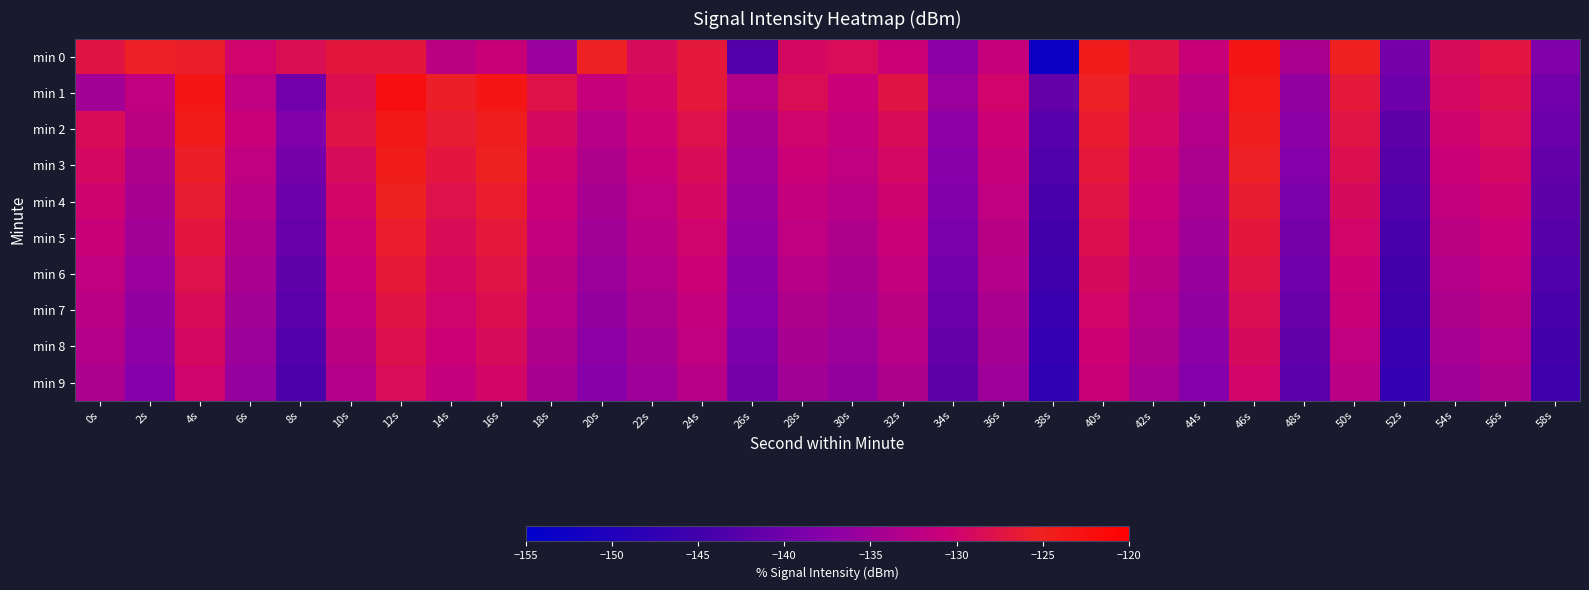

Reading left to right, extract all data points from this chart.

min 0: 0s=-127.4	2s=-125.5	4s=-125.9	6s=-129.7	8s=-128.2	10s=-126.9	12s=-126.9	14s=-132.3	16s=-131.0	18s=-135.6	20s=-125.4	22s=-128.8	24s=-126.8	26s=-142.8	28s=-129.3	30s=-128.7	32s=-130.6	34s=-137.2	36s=-131.2	38s=-152.8	40s=-124.5	42s=-127.3	44s=-131.0	46s=-123.3	48s=-133.8	50s=-125.1	52s=-139.3	54s=-128.8	56s=-127.2	58s=-138.3
min 1: 0s=-134.7	2s=-131.7	4s=-123.3	6s=-132.0	8s=-139.8	10s=-128.2	12s=-122.2	14s=-125.7	16s=-123.3	18s=-127.8	20s=-131.2	22s=-129.5	24s=-126.8	26s=-133.1	28s=-128.4	30s=-130.7	32s=-127.3	34s=-135.6	36s=-129.8	38s=-141.2	40s=-125.6	42s=-128.9	44s=-132.4	46s=-124.1	48s=-136.5	50s=-126.7	52s=-140.1	54s=-129.3	56s=-128.0	58s=-139.7
min 2: 0s=-128.5	2s=-132.1	4s=-124.3	6s=-130.8	8s=-138.2	10s=-127.6	12s=-123.9	14s=-126.4	16s=-124.7	18s=-129.1	20s=-132.7	22s=-130.2	24s=-127.8	26s=-134.5	28s=-129.9	30s=-131.3	32s=-128.6	34s=-136.9	36s=-130.4	38s=-142.6	40s=-126.1	42s=-129.4	44s=-133.0	46s=-124.8	48s=-137.2	50s=-127.5	52s=-141.8	54s=-130.1	56s=-128.7	58s=-140.4
min 3: 0s=-129.2	2s=-133.5	4s=-125.7	6s=-131.9	8s=-139.4	10s=-128.8	12s=-124.5	14s=-127.1	16s=-125.3	18s=-130.0	20s=-133.4	22s=-131.0	24s=-128.5	26s=-135.2	28s=-130.6	30s=-132.0	32s=-129.3	34s=-137.6	36s=-131.1	38s=-143.3	40s=-126.8	42s=-130.1	44s=-133.7	46s=-125.5	48s=-137.9	50s=-128.2	52s=-142.5	54s=-130.8	56s=-129.4	58s=-141.1
min 4: 0s=-130.1	2s=-134.2	4s=-126.4	6s=-132.6	8s=-140.1	10s=-129.5	12s=-125.2	14s=-127.8	16s=-126.0	18s=-130.7	20s=-134.1	22s=-131.7	24s=-129.2	26s=-135.9	28s=-131.3	30s=-132.7	32s=-130.0	34s=-138.3	36s=-131.8	38s=-144.0	40s=-127.5	42s=-130.8	44s=-134.4	46s=-126.2	48s=-138.6	50s=-128.9	52s=-143.2	54s=-131.5	56s=-130.1	58s=-141.8
min 5: 0s=-131.0	2s=-134.9	4s=-127.1	6s=-133.3	8s=-140.8	10s=-130.2	12s=-125.9	14s=-128.5	16s=-126.7	18s=-131.4	20s=-134.8	22s=-132.4	24s=-129.9	26s=-136.6	28s=-132.0	30s=-133.4	32s=-130.7	34s=-139.0	36s=-132.5	38s=-144.7	40s=-128.2	42s=-131.5	44s=-135.1	46s=-126.9	48s=-139.3	50s=-129.6	52s=-143.9	54s=-132.2	56s=-130.8	58s=-142.5
min 6: 0s=-131.7	2s=-135.6	4s=-127.8	6s=-134.0	8s=-141.5	10s=-130.9	12s=-126.6	14s=-129.2	16s=-127.4	18s=-132.1	20s=-135.5	22s=-133.1	24s=-130.6	26s=-137.3	28s=-132.7	30s=-134.1	32s=-131.4	34s=-139.7	36s=-133.2	38s=-145.4	40s=-128.9	42s=-132.2	44s=-135.8	46s=-127.6	48s=-140.0	50s=-130.3	52s=-144.6	54s=-132.9	56s=-131.5	58s=-143.2
min 7: 0s=-132.4	2s=-136.3	4s=-128.5	6s=-134.7	8s=-142.2	10s=-131.6	12s=-127.3	14s=-129.9	16s=-128.1	18s=-132.8	20s=-136.2	22s=-133.8	24s=-131.3	26s=-138.0	28s=-133.4	30s=-134.8	32s=-132.1	34s=-140.4	36s=-133.9	38s=-146.1	40s=-129.6	42s=-132.9	44s=-136.5	46s=-128.3	48s=-140.7	50s=-131.0	52s=-145.3	54s=-133.6	56s=-132.2	58s=-143.9
min 8: 0s=-133.1	2s=-137.0	4s=-129.2	6s=-135.4	8s=-142.9	10s=-132.3	12s=-128.0	14s=-130.6	16s=-128.8	18s=-133.5	20s=-136.9	22s=-134.5	24s=-132.0	26s=-138.7	28s=-134.1	30s=-135.5	32s=-132.8	34s=-141.1	36s=-134.6	38s=-146.8	40s=-130.3	42s=-133.6	44s=-137.2	46s=-129.0	48s=-141.4	50s=-131.7	52s=-146.0	54s=-134.3	56s=-132.9	58s=-144.6
min 9: 0s=-133.8	2s=-137.7	4s=-129.9	6s=-136.1	8s=-143.6	10s=-133.0	12s=-128.7	14s=-131.3	16s=-129.5	18s=-134.2	20s=-137.6	22s=-135.2	24s=-132.7	26s=-139.4	28s=-134.8	30s=-136.2	32s=-133.5	34s=-141.8	36s=-135.3	38s=-147.5	40s=-131.0	42s=-134.3	44s=-137.9	46s=-129.7	48s=-142.1	50s=-132.4	52s=-146.7	54s=-135.0	56s=-133.6	58s=-145.3